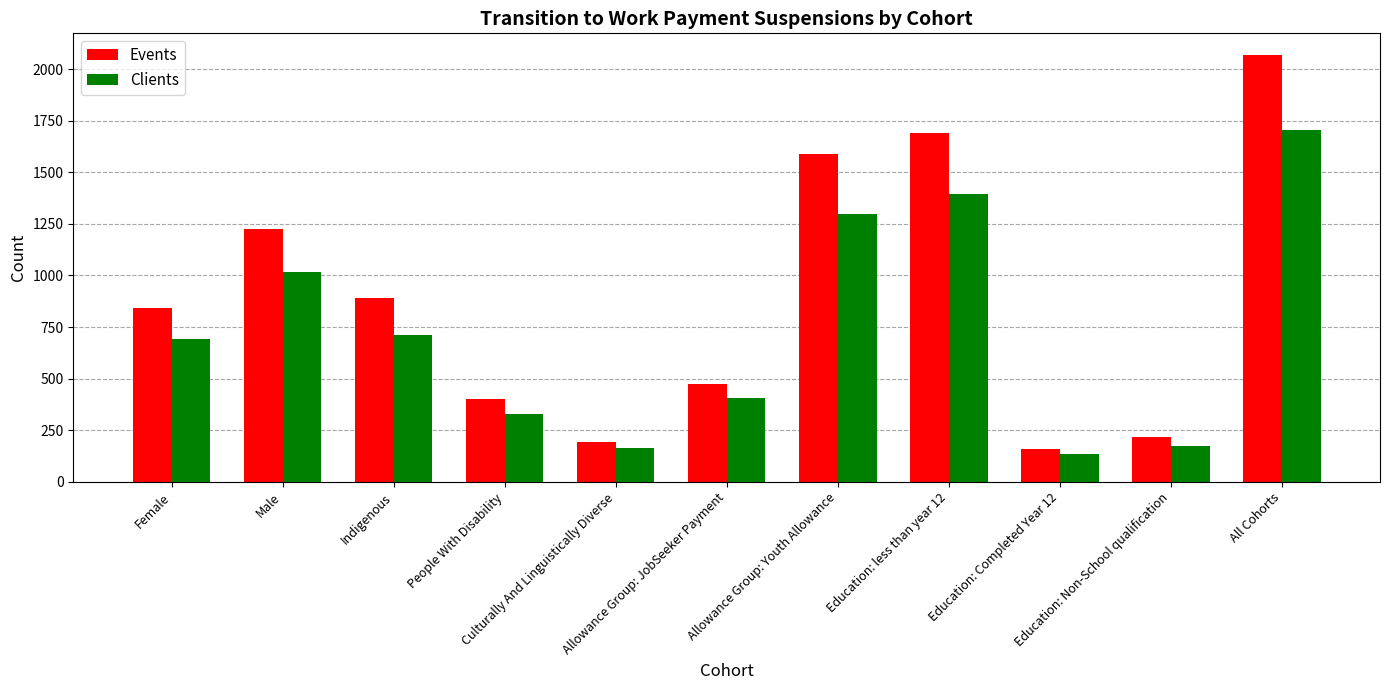

What value does the Events series have at People With Disability?

400